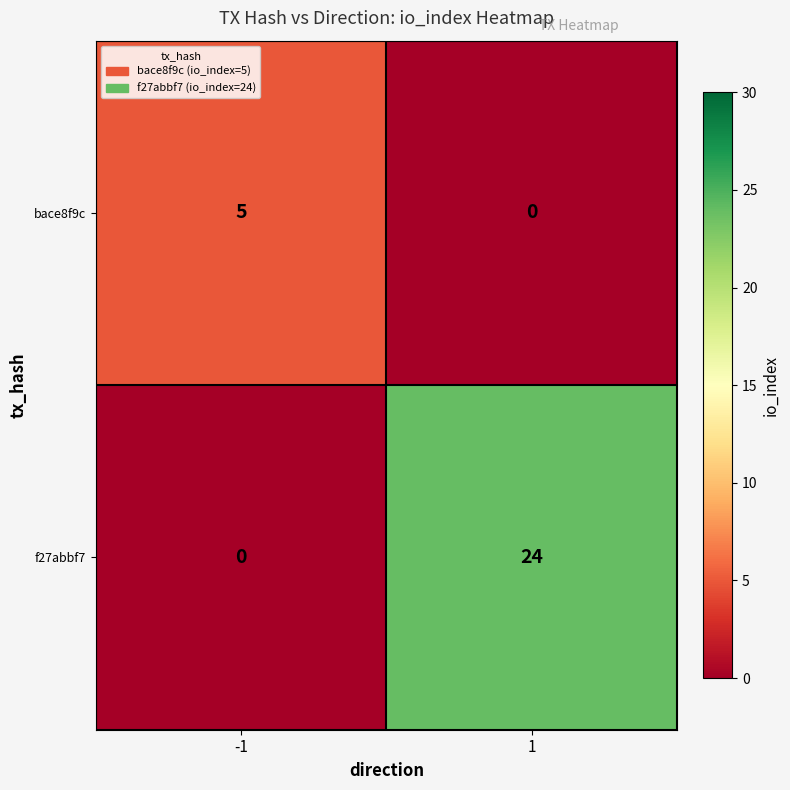

At 1, list the series in order from largest to smallest.

f27abbf7, bace8f9c